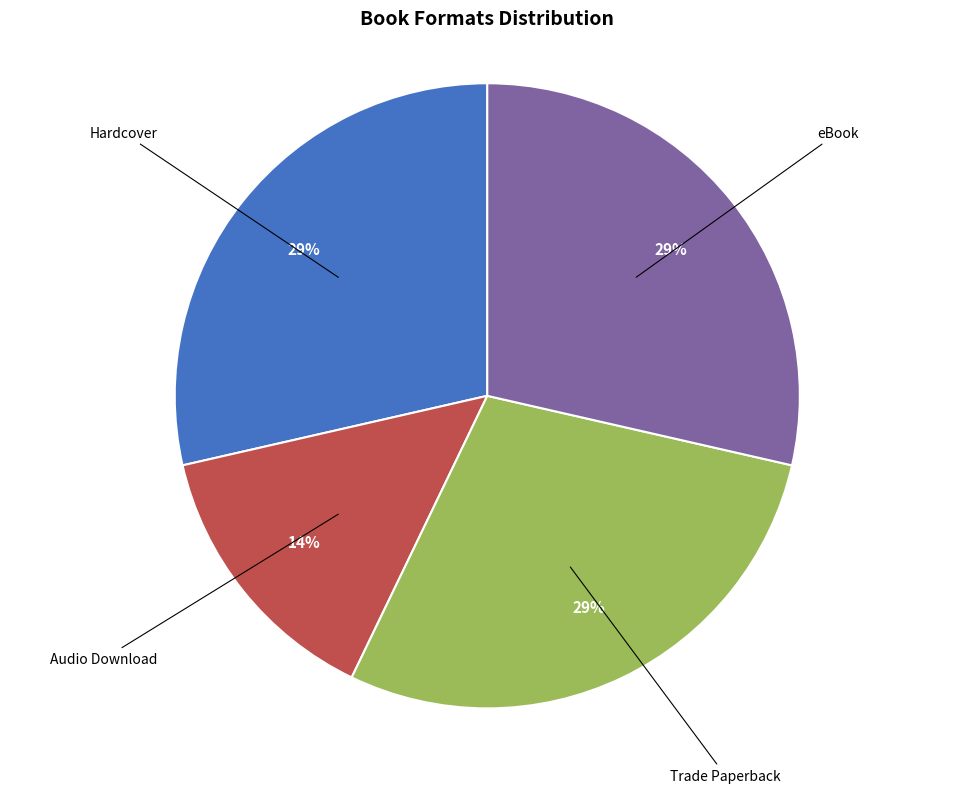

To the nearest percent, what is the average slice percentage?

25%